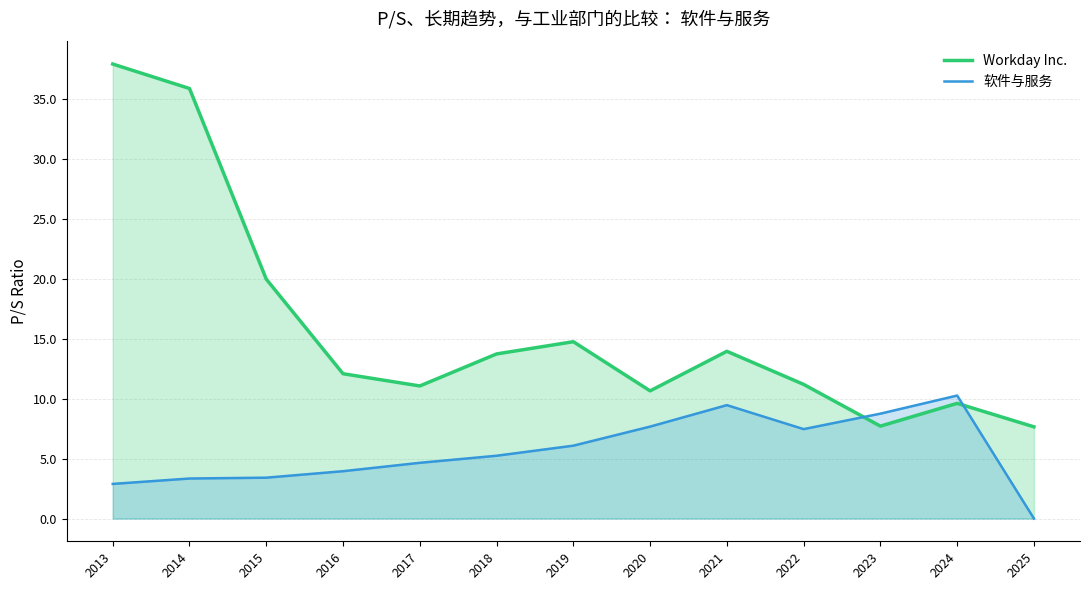

Rank the series by their maximum value, from lowest to highest.

软件与服务, Workday Inc.